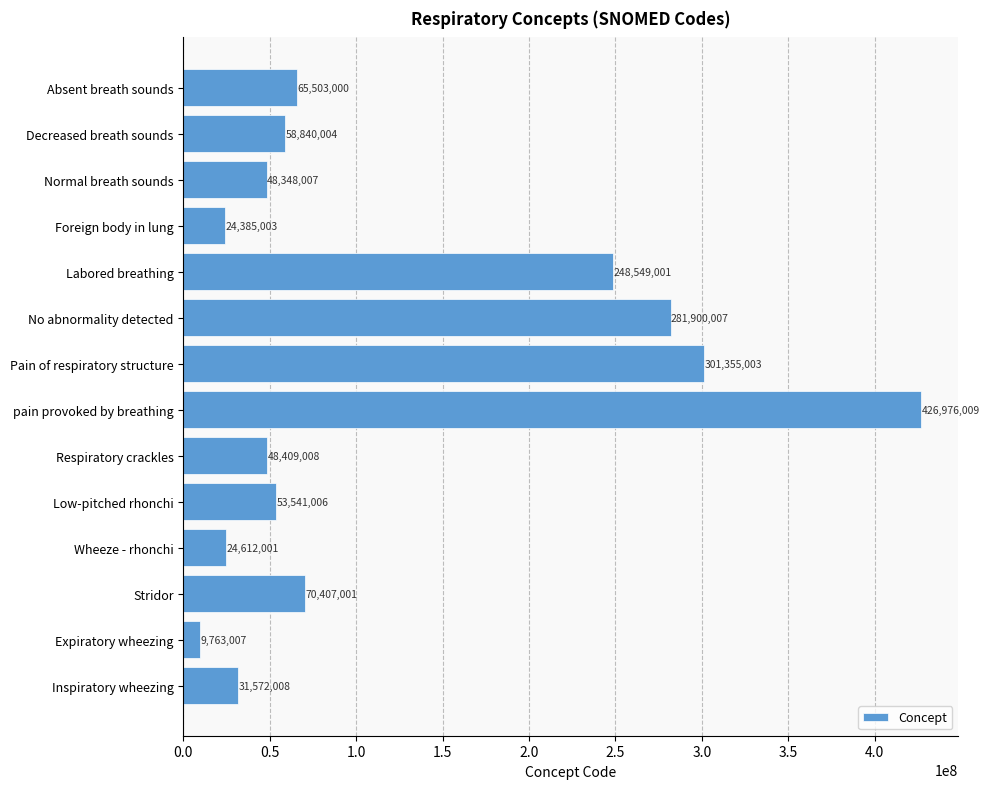

Rank the categories by value from highest to lowest.

pain provoked by breathing, Pain of respiratory structure, No abnormality detected, Labored breathing, Stridor, Absent breath sounds, Decreased breath sounds, Low-pitched rhonchi, Respiratory crackles, Normal breath sounds, Inspiratory wheezing, Wheeze - rhonchi, Foreign body in lung, Expiratory wheezing